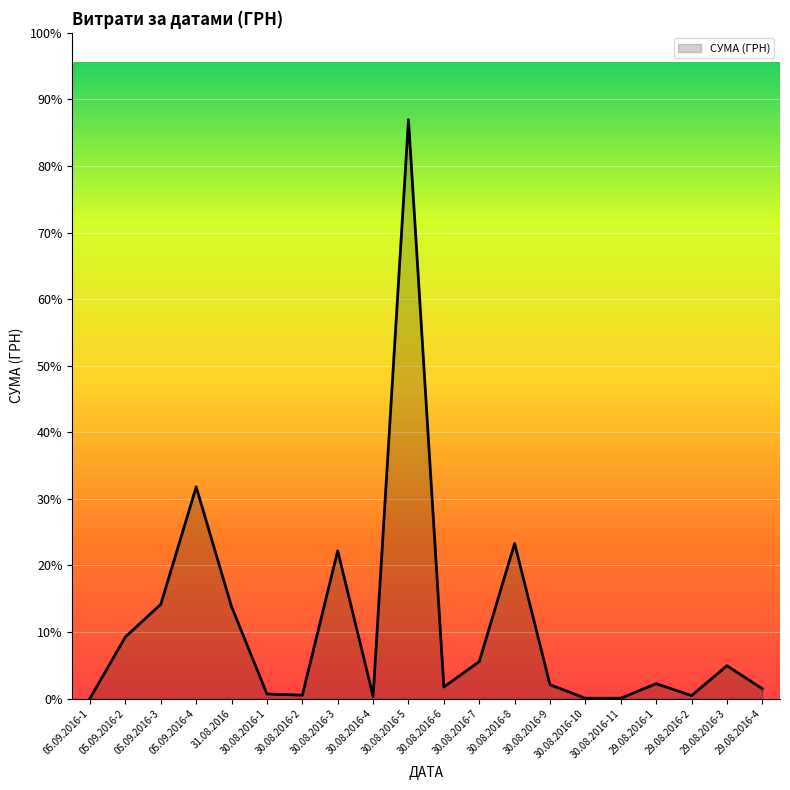

What is the greatest value displayed?

209531.6